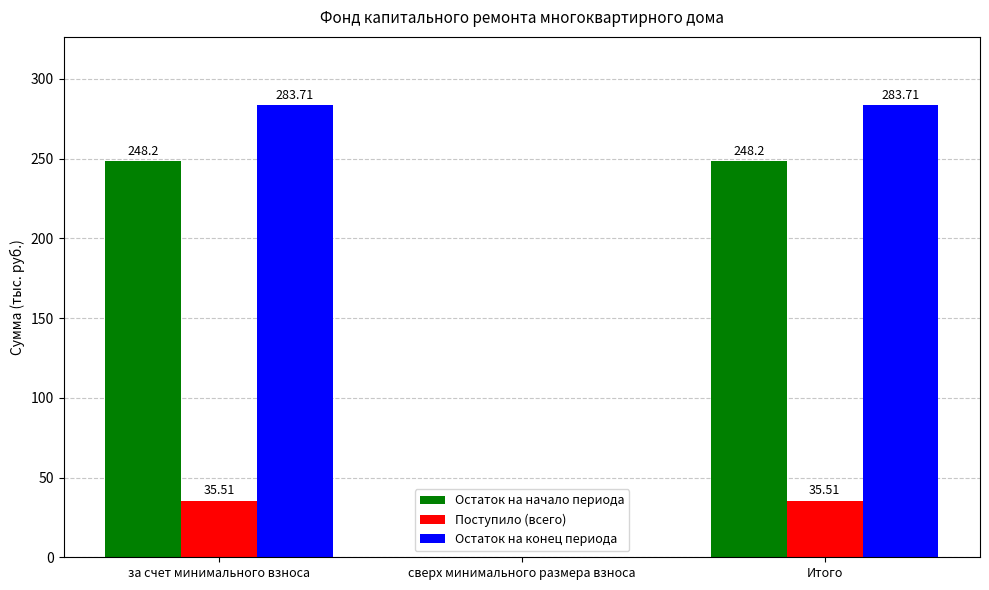

Between за счет минимального взноса and сверх минимального размера взноса, which series saw the biggest shift?

Остаток на конец периода